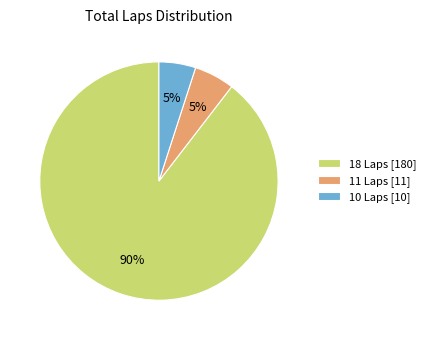

Is there a majority slice in this chart?

Yes